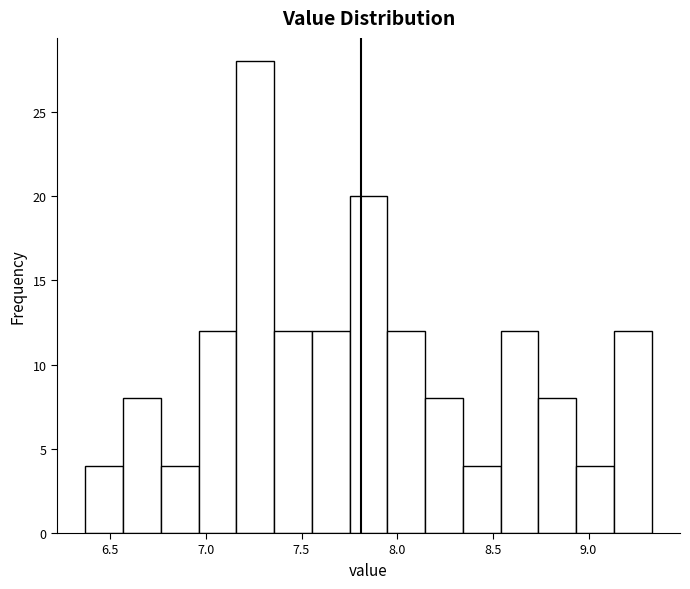

Around what value on the x-axis is the tallest bar? Give the approximate position of its centre, as read against the axis.

7.25